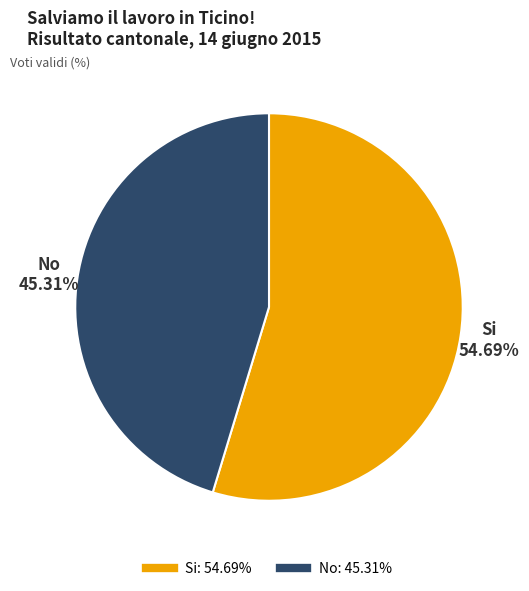

To the nearest percent, what is the average slice percentage?

50%